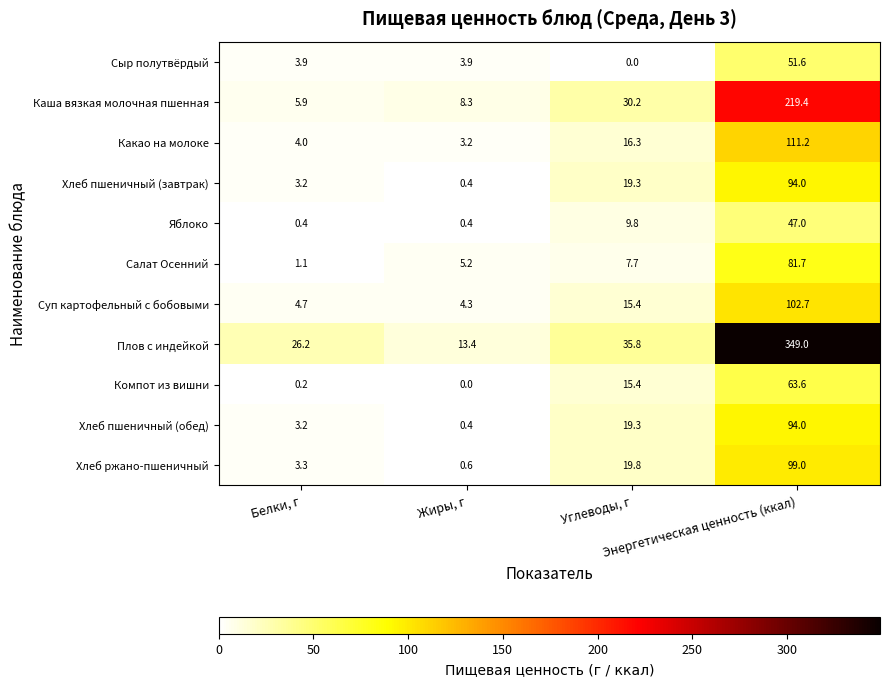

What is the average value of the Хлеб ржано-пшеничный series?

30.7